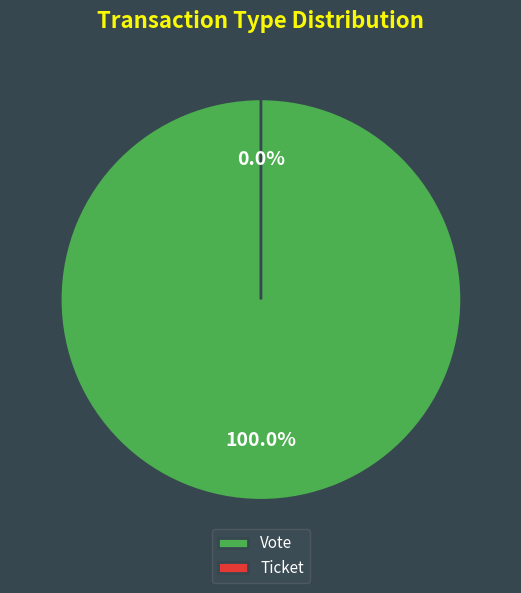

How many slices are in this pie chart?

2